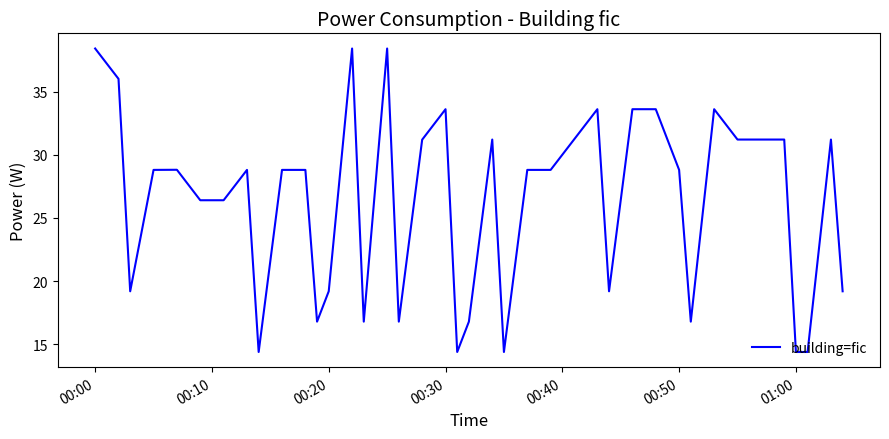

What is the maximum value shown in the chart?

38.4